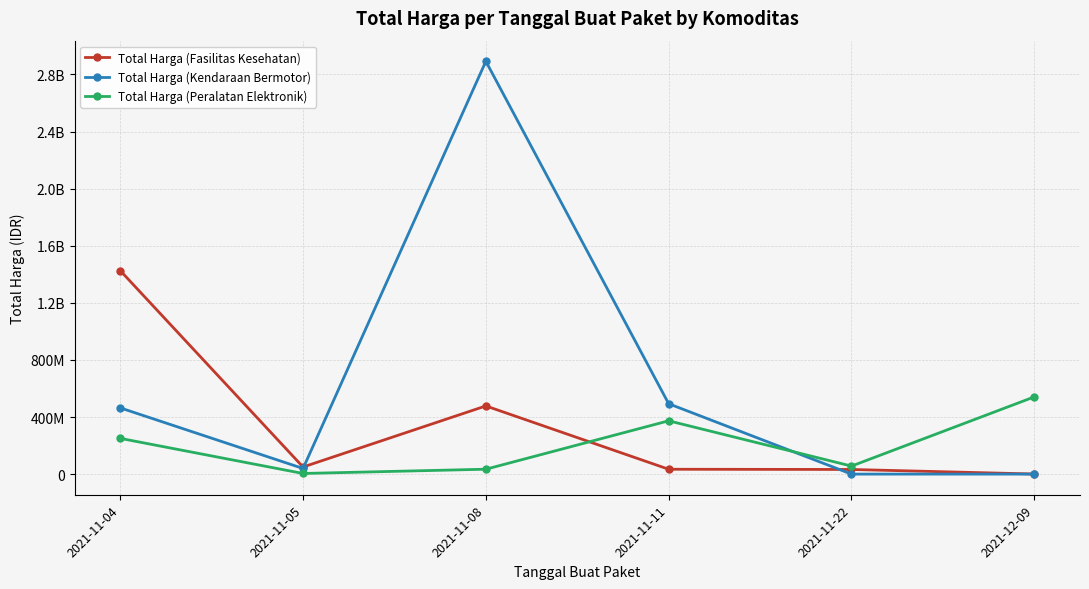

True or false: Total Harga (Fasilitas Kesehatan) and Total Harga (Peralatan Elektronik) cross at least once.

True